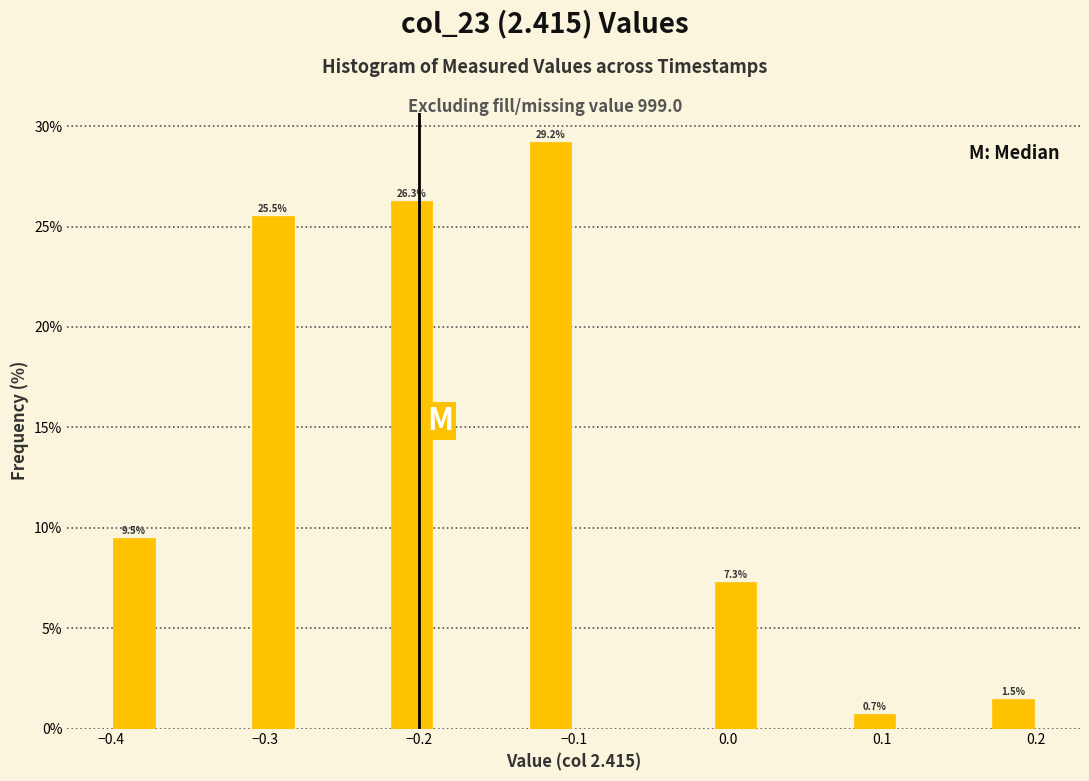

Read against the x-axis, roughly where is the centre of the tallest bar?

-0.11